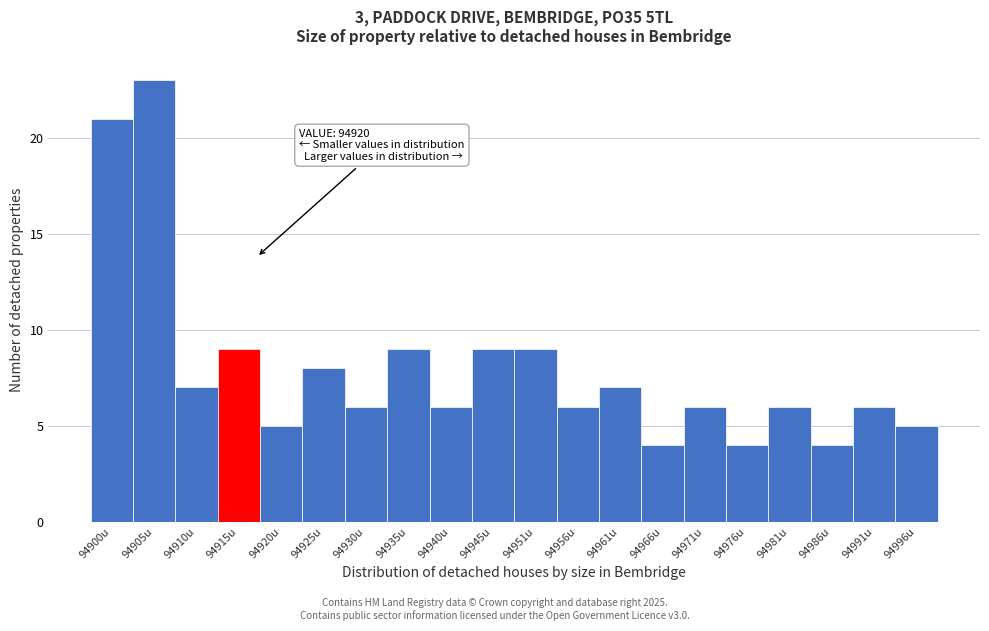

Reading left to right, what are all the values shown in this chart?

94900u=21	94905u=23	94910u=7	94915u=9	94920u=5	94925u=8	94930u=6	94935u=9	94940u=6	94945u=9	94951u=9	94956u=6	94961u=7	94966u=4	94971u=6	94976u=4	94981u=6	94986u=4	94991u=6	94996u=5